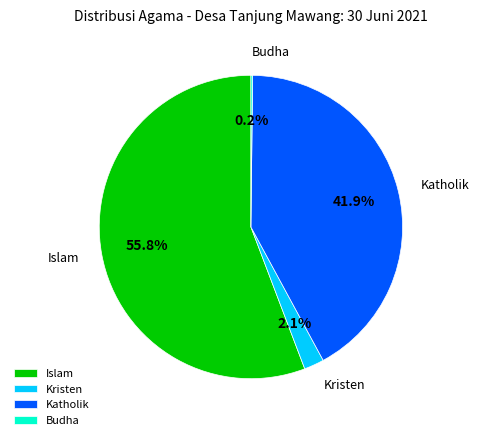

Which slice is the largest?

Islam